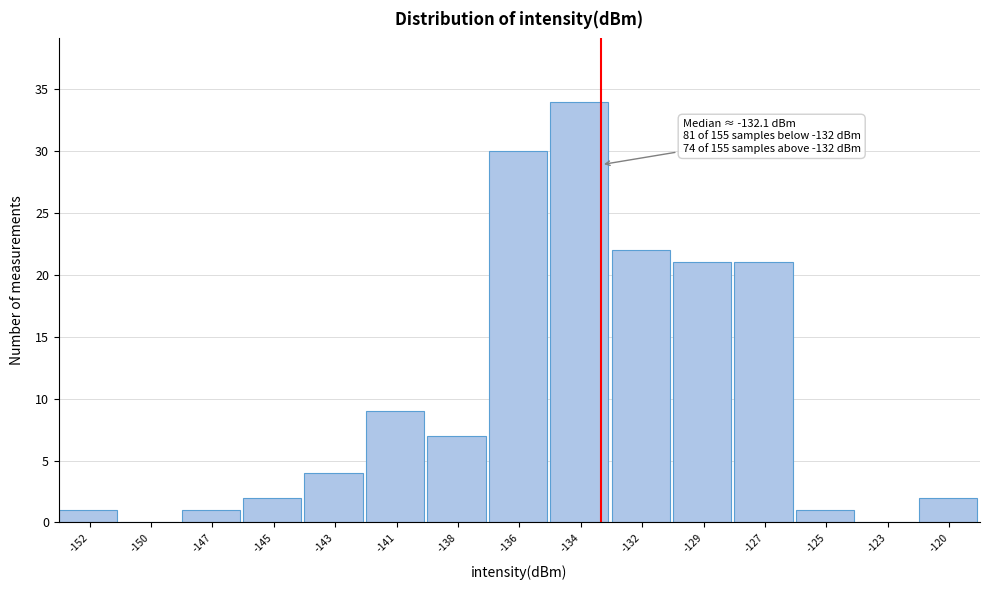

Reading left to right, transcribe all the data shown in this chart.

-152=1	-150=0	-147=1	-145=2	-143=4	-141=9	-138=7	-136=30	-134=34	-132=22	-129=21	-127=21	-125=1	-123=0	-120=2